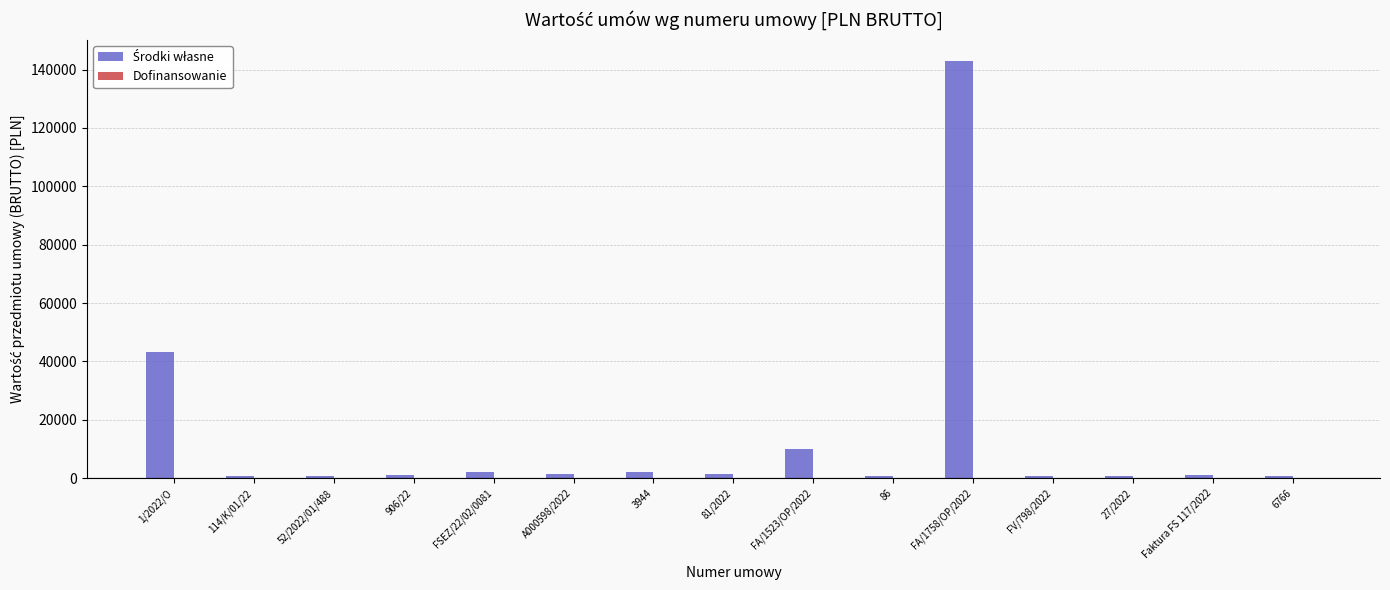

What is the label of the 5th bar from the left?

FSEZ/22/02/0081